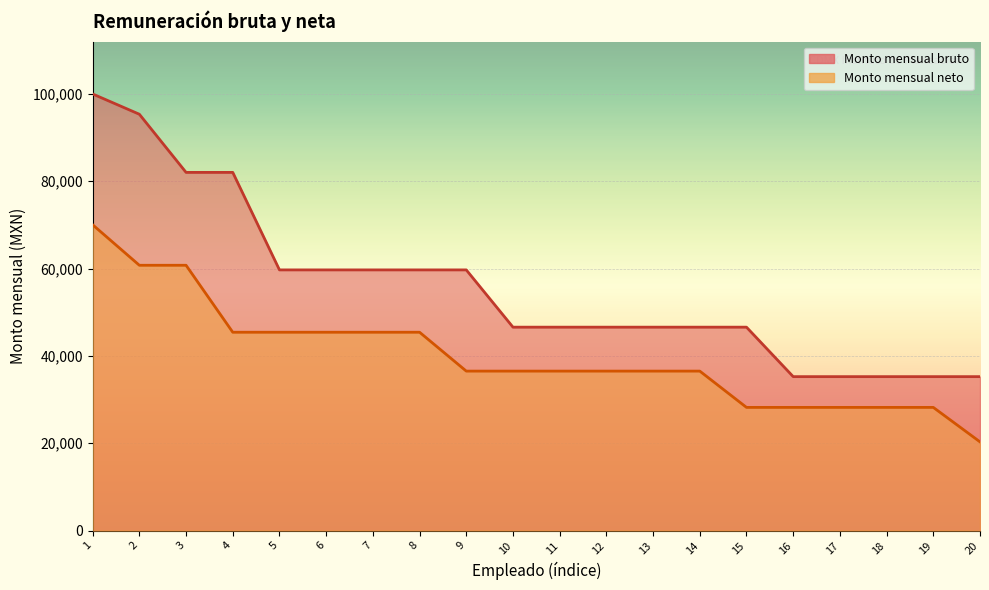

What is the value of the Monto mensual bruto point at the 11th from the left?

46576.0